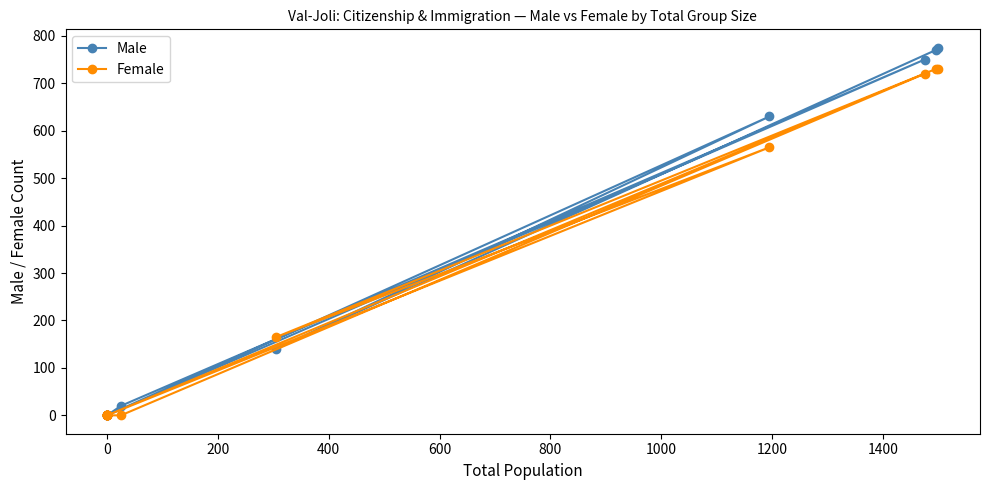

List the series in order of their peak value, lowest first.

Female, Male